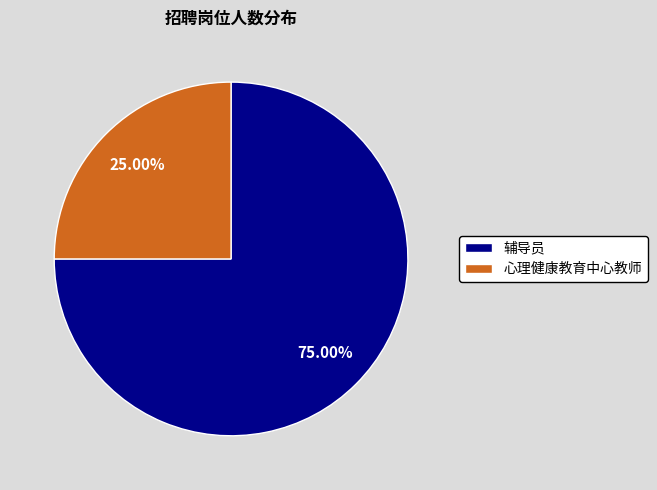

To the nearest percent, what percentage of the pie is 辅导员?

75%